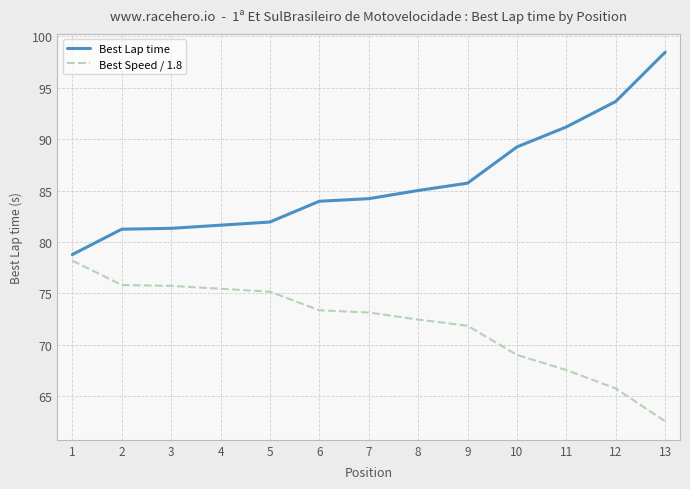

Which series changed the most between 7 and 13?

Best Lap time